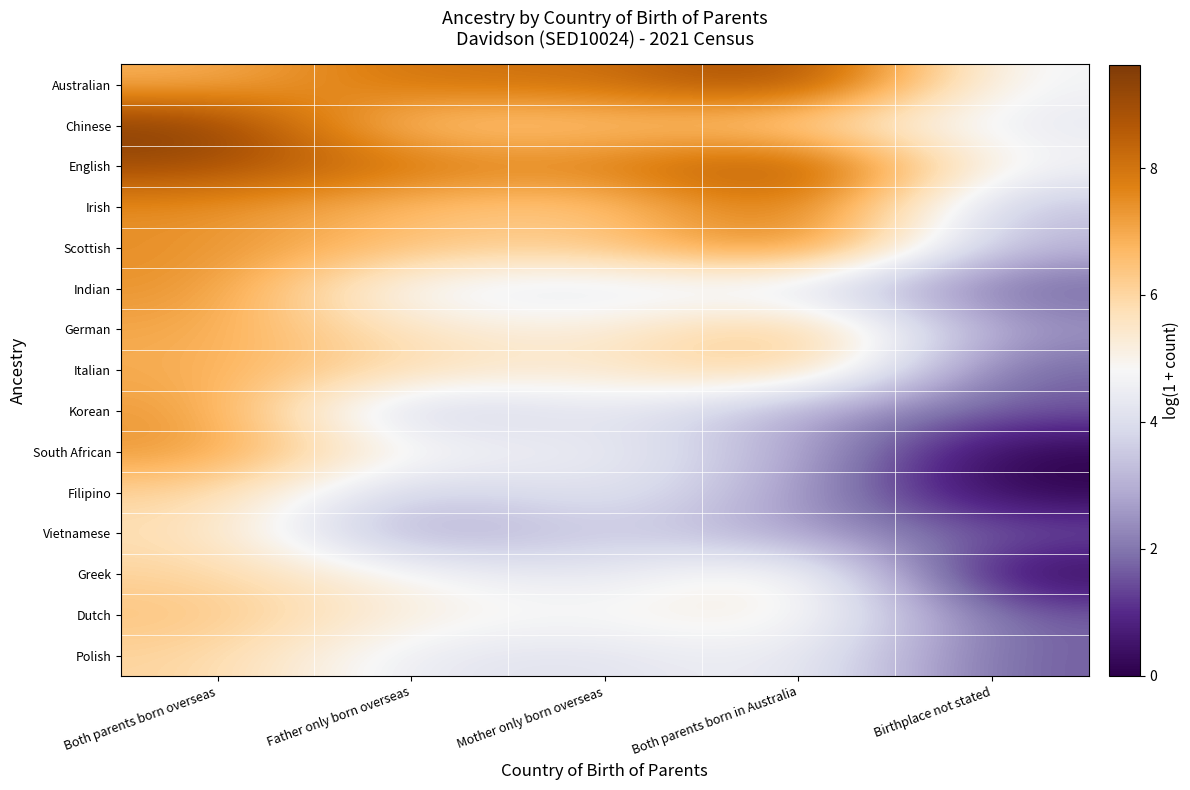

At how many categories does at least one series exceed 7?

4